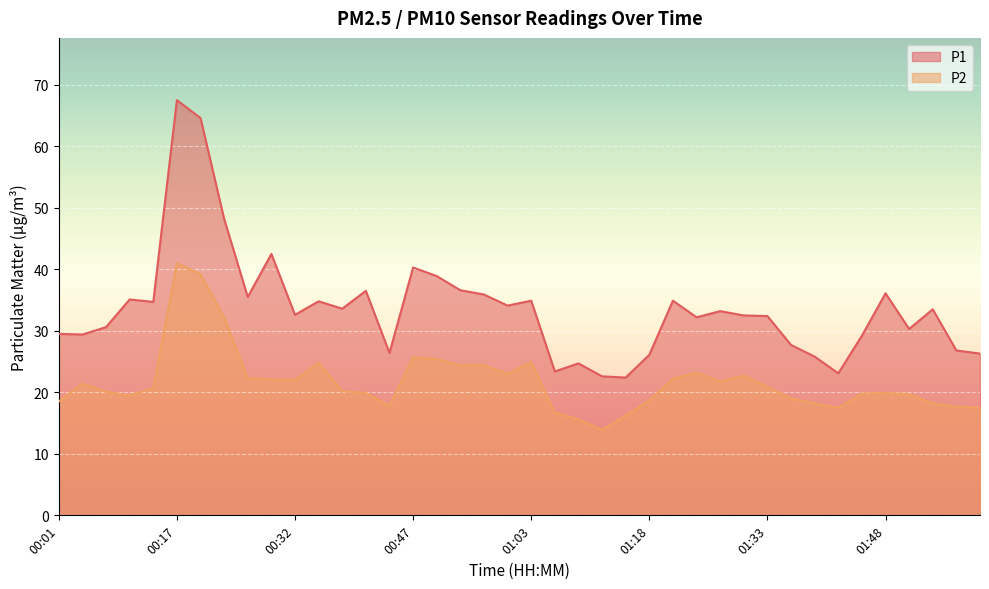

At which label does P2 first exceed 20?

00:04